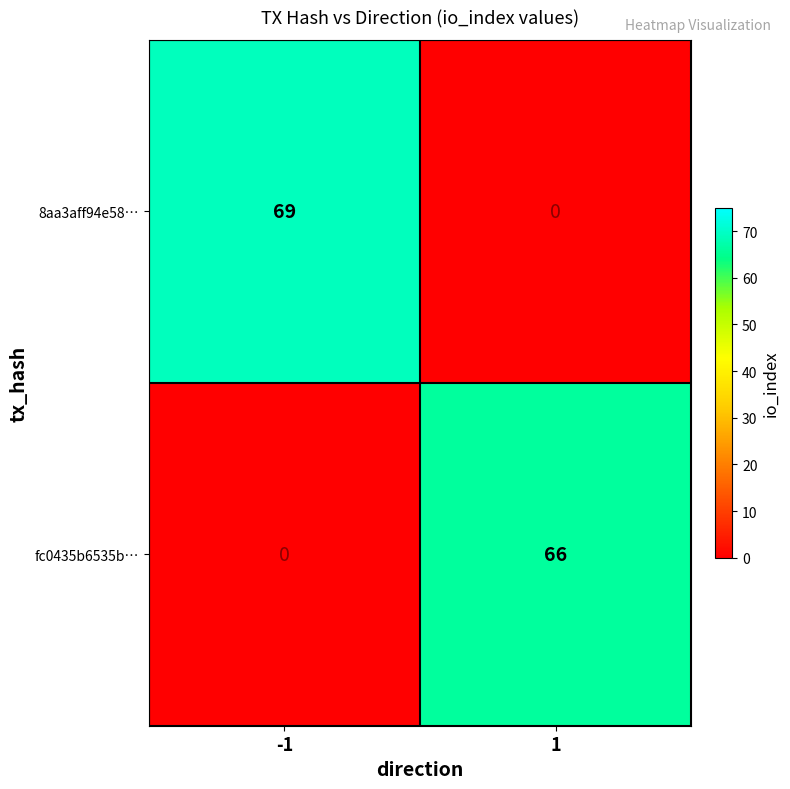

What is the sum of the 8aa3aff94e58… values at 1 and -1?

69